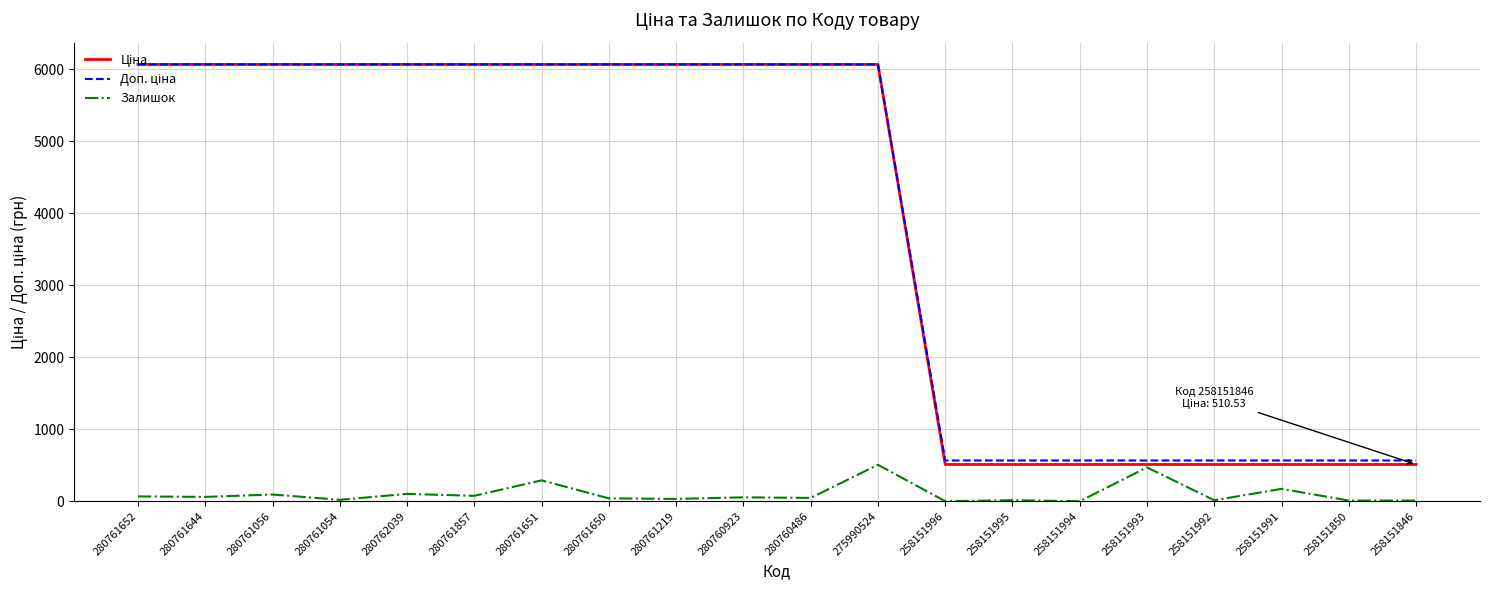

The Залишок series shows 20.0 at 280761054. True or false?

True